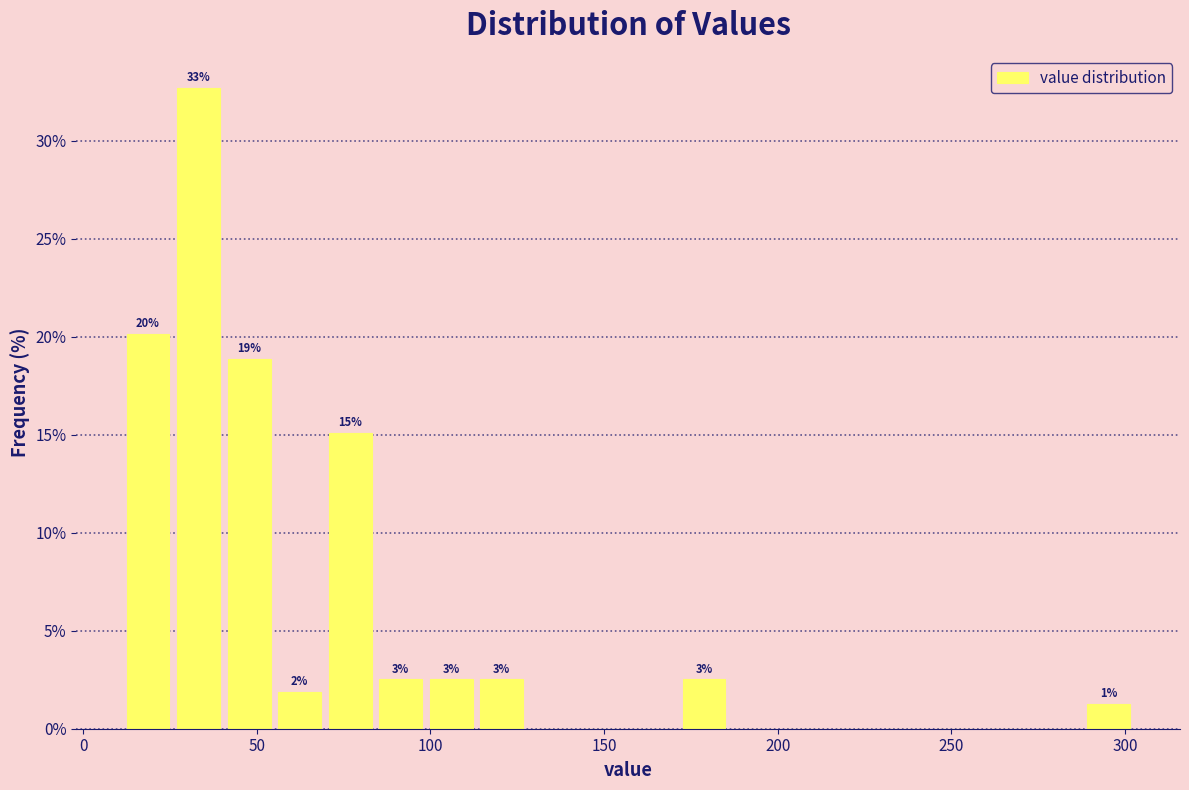

Around what value on the x-axis is the tallest bar? Give the approximate position of its centre, as read against the axis.

35